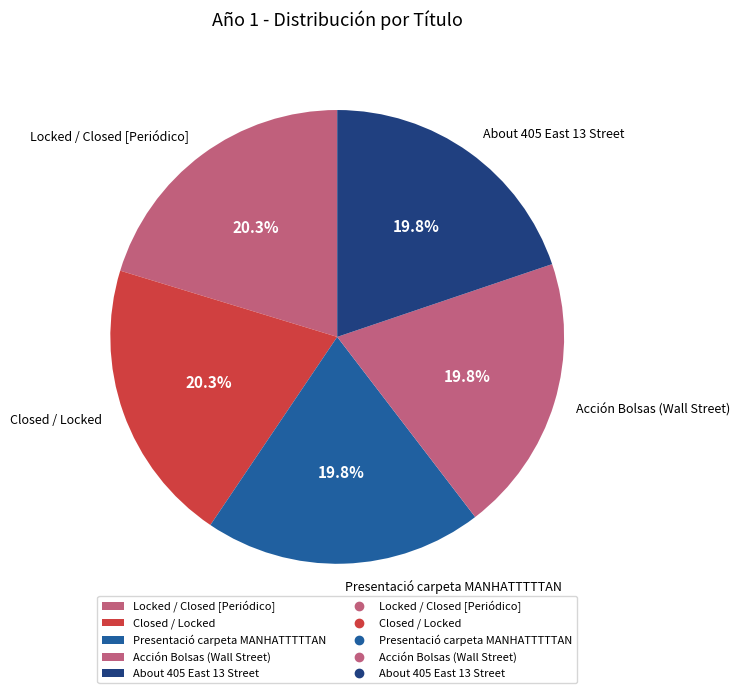

Is there a majority slice in this chart?

No